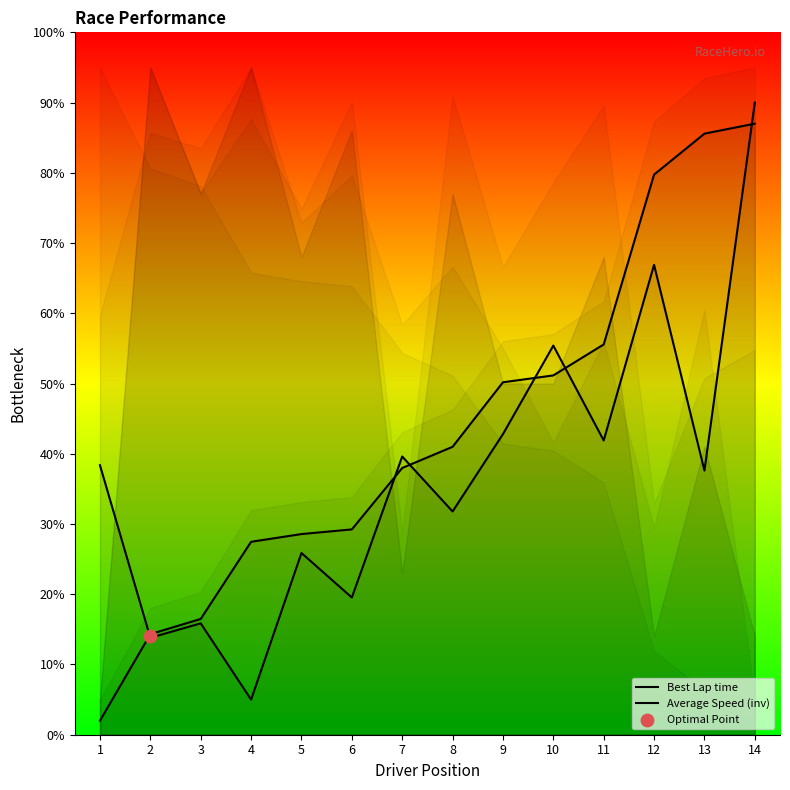

Which series has the largest Y range (max minus min)?

Best Lap time